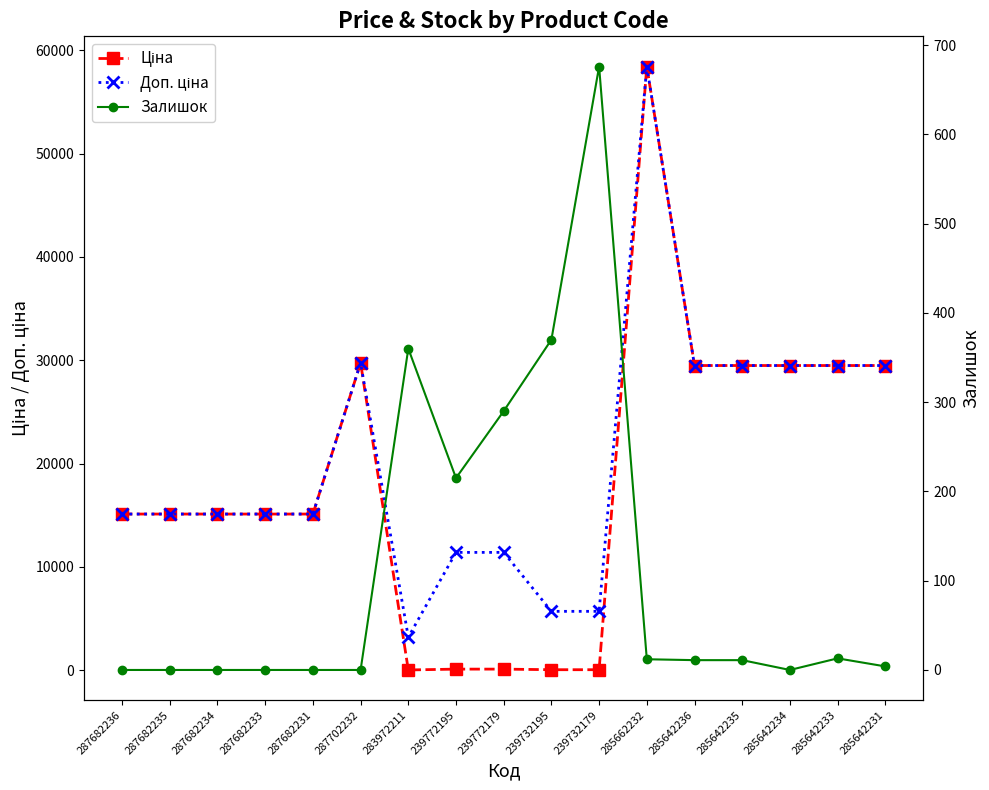

What is the difference between the second highest and minimum values in the Доп. ціна series?

26542.2